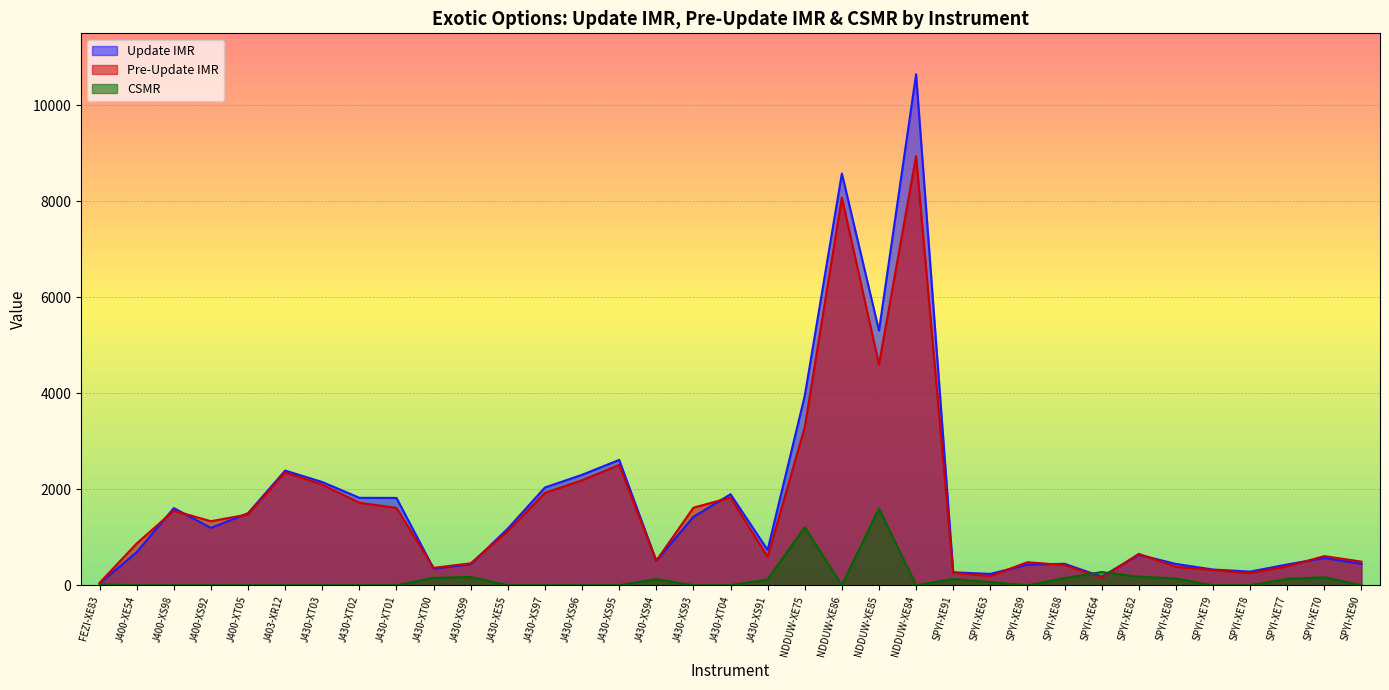

Reading right to left, what are all the values shown in this chart?

Update IMR: SPYI-XE90=444.0	SPYI-XE70=568.0	SPYI-XE77=433.0	SPYI-XE78=284.0	SPYI-XE79=328.0	SPYI-XE80=444.0	SPYI-XE82=635.0	SPYI-XE64=179.0	SPYI-XE88=447.0	SPYI-XE89=429.0	SPYI-XE63=236.0	SPYI-XE91=270.0	NDDUW-XE84=10642.0	NDDUW-XE85=5302.0	NDDUW-XE86=8575.0	NDDUW-XE75=3944.0	J430-XS91=735.0	J430-XT04=1896.0	J430-XS93=1424.0	J430-XS94=510.0	J430-XS95=2610.0	J430-XS96=2300.0	J430-XS97=2036.0	J430-XE55=1181.0	J430-XS99=437.0	J430-XT00=348.0	J430-XT01=1818.0	J430-XT02=1821.0	J430-XT03=2150.0	J403-XR12=2388.0	J400-XT05=1501.0	J400-XS92=1195.0	J400-XS98=1607.0	J400-XE54=689.0	FEZI-XE83=40.0
Pre-Update IMR: SPYI-XE90=492.0	SPYI-XE70=607.0	SPYI-XE77=393.0	SPYI-XE78=253.0	SPYI-XE79=317.0	SPYI-XE80=384.0	SPYI-XE82=654.0	SPYI-XE64=154.0	SPYI-XE88=420.0	SPYI-XE89=480.0	SPYI-XE63=191.0	SPYI-XE91=262.0	NDDUW-XE84=8938.0	NDDUW-XE85=4599.0	NDDUW-XE86=8073.0	NDDUW-XE75=3291.0	J430-XS91=593.0	J430-XT04=1827.0	J430-XS93=1615.0	J430-XS94=511.0	J430-XS95=2506.0	J430-XS96=2186.0	J430-XS97=1923.0	J430-XE55=1133.0	J430-XS99=457.0	J430-XT00=362.0	J430-XT01=1611.0	J430-XT02=1717.0	J430-XT03=2096.0	J403-XR12=2351.0	J400-XT05=1475.0	J400-XS92=1333.0	J400-XS98=1553.0	J400-XE54=871.0	FEZI-XE83=50.0
CSMR: SPYI-XE90=0.0	SPYI-XE70=165.0	SPYI-XE77=134.0	SPYI-XE78=0.0	SPYI-XE79=0.0	SPYI-XE80=140.0	SPYI-XE82=178.0	SPYI-XE64=275.0	SPYI-XE88=146.0	SPYI-XE89=0.0	SPYI-XE63=64.0	SPYI-XE91=131.0	NDDUW-XE84=0.0	NDDUW-XE85=1597.0	NDDUW-XE86=0.0	NDDUW-XE75=1208.0	J430-XS91=120.0	J430-XT04=0.0	J430-XS93=0.0	J430-XS94=127.0	J430-XS95=0.0	J430-XS96=0.0	J430-XS97=0.0	J430-XE55=0.0	J430-XS99=172.0	J430-XT00=152.0	J430-XT01=0.0	J430-XT02=0.0	J430-XT03=0.0	J403-XR12=0.0	J400-XT05=0.0	J400-XS92=0.0	J400-XS98=0.0	J400-XE54=0.0	FEZI-XE83=16.0